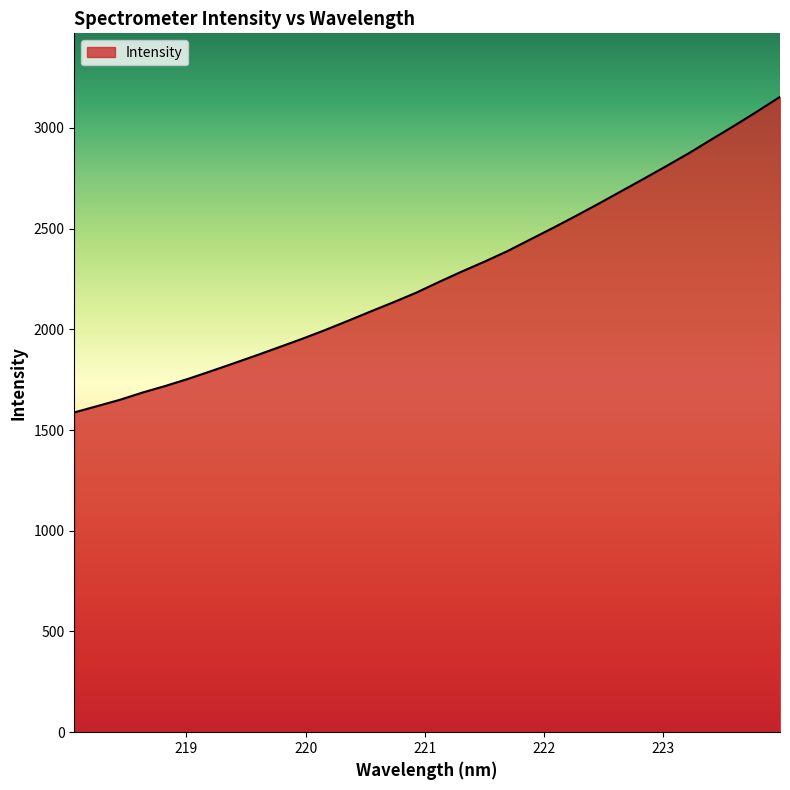

What is the greatest value displayed?

3154.0